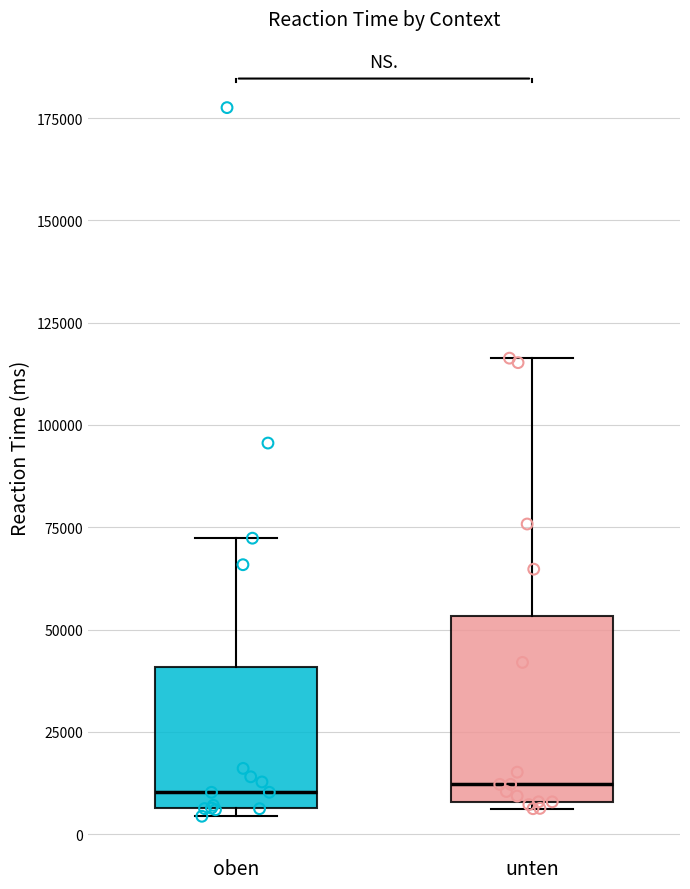

Where does the median line of the box for oben sit on the y-axis? The values are not printed on the chart, so give them approximately, as read against the axis.

10000